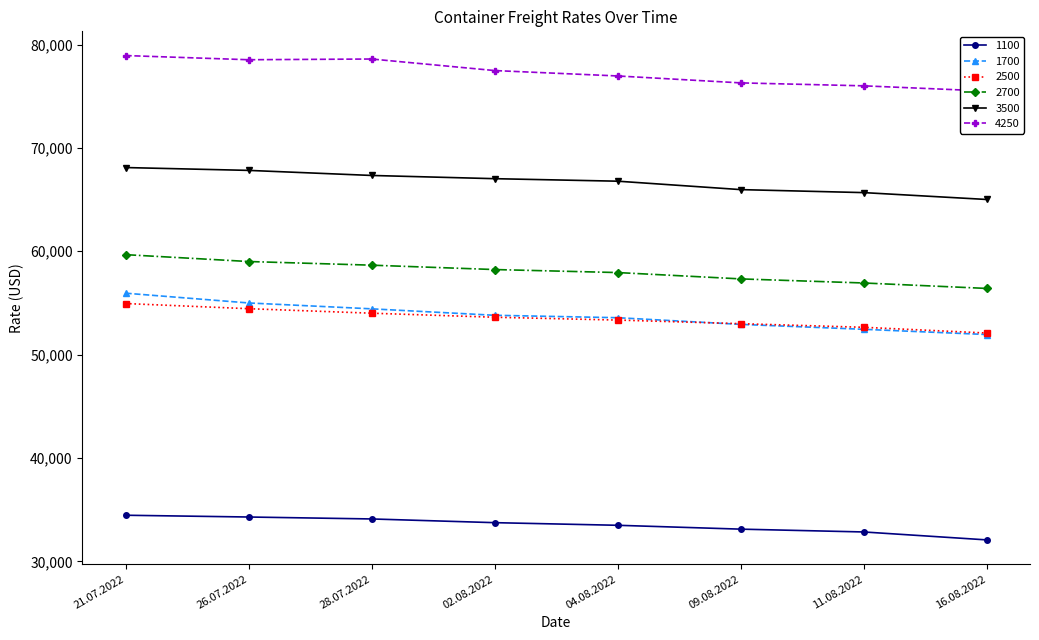

What is the difference between the highest and lowest values at 26.07.2022?

44238